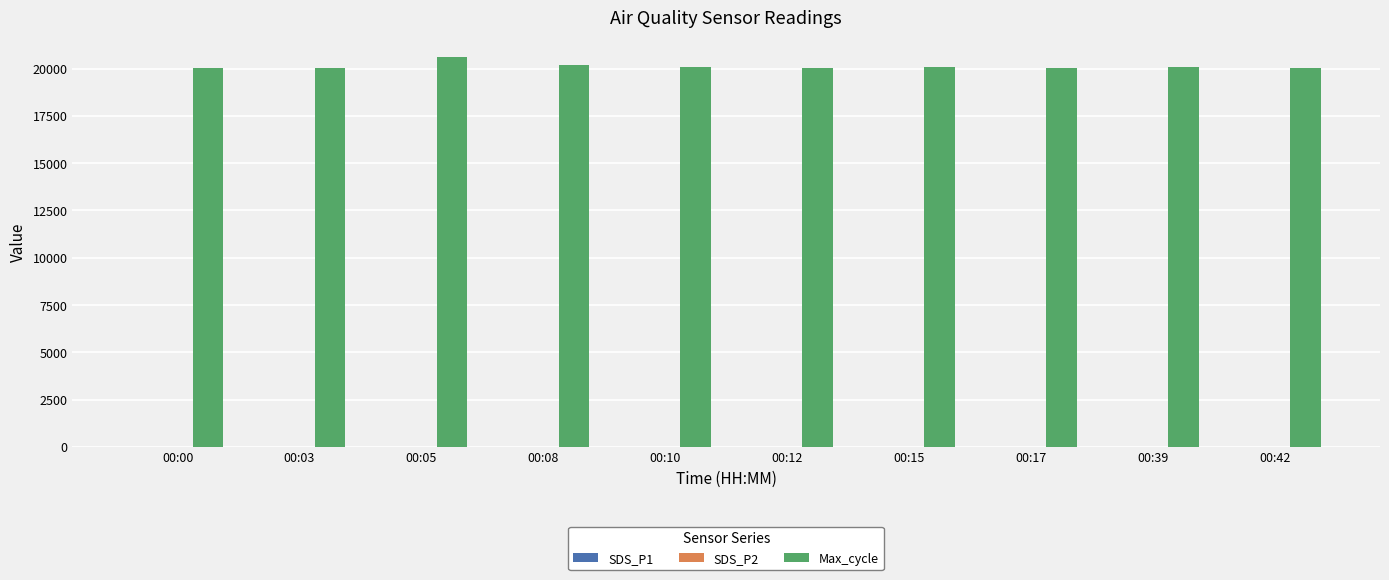

Which series has the largest total across all categories?

Max_cycle